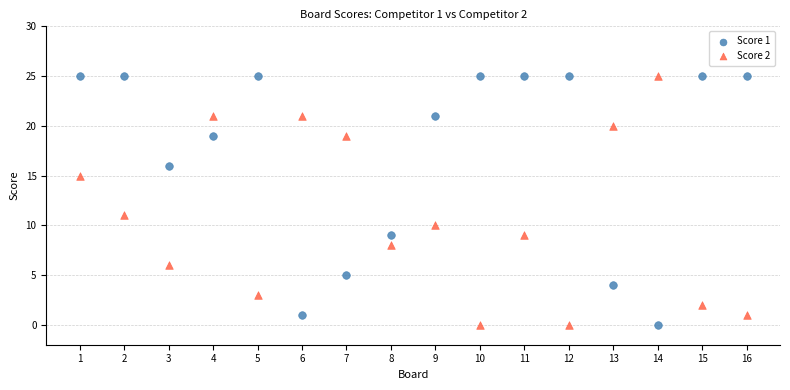

What are all the series names shown in the legend?

Score 1, Score 2